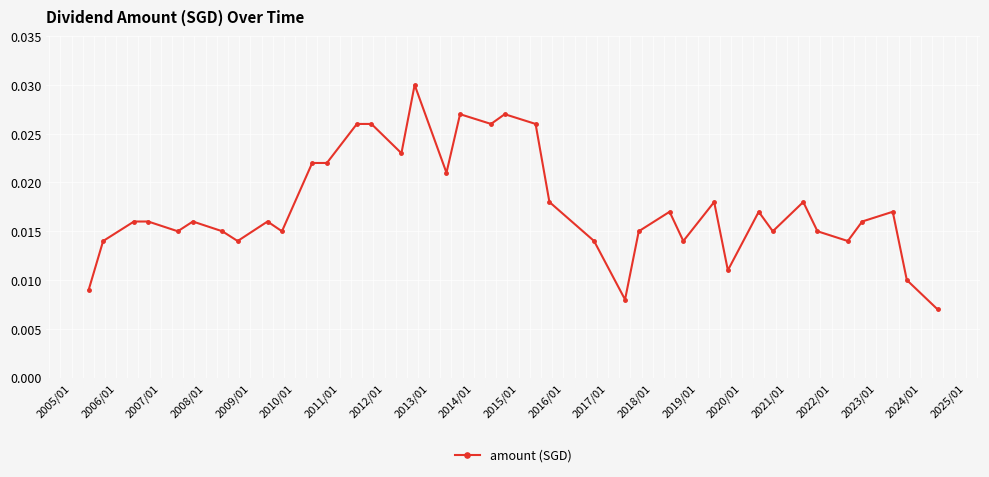

True or false: the data has more than 2 interior local peaks.

True